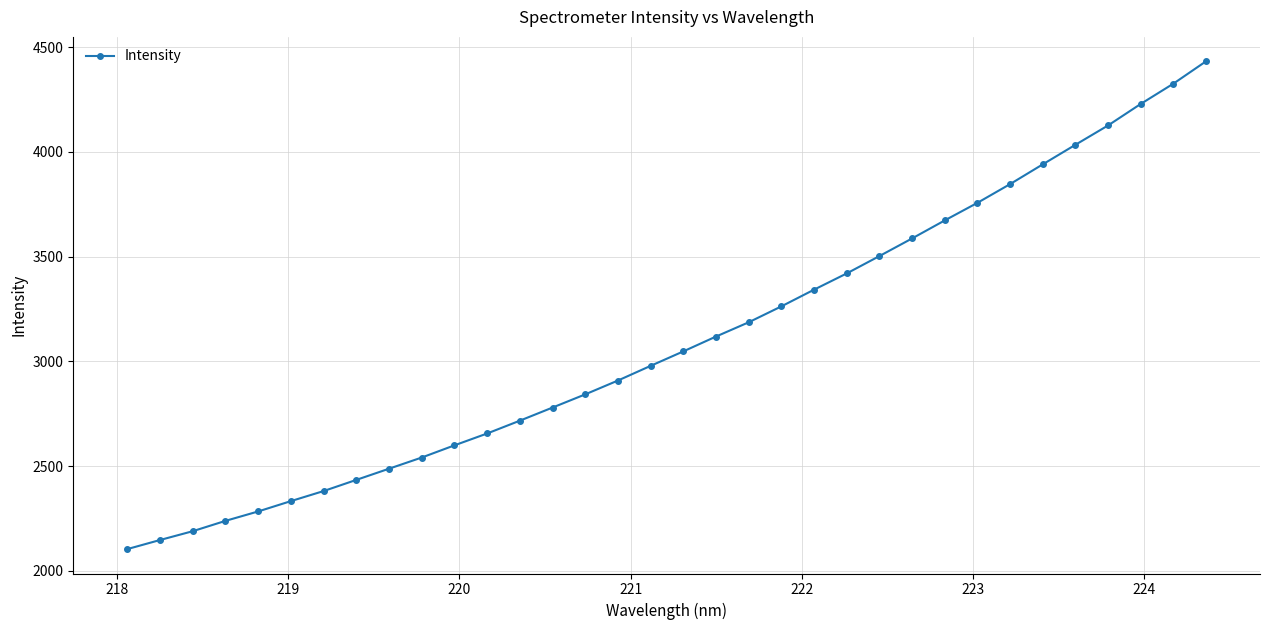

What is the average value?

3101.5